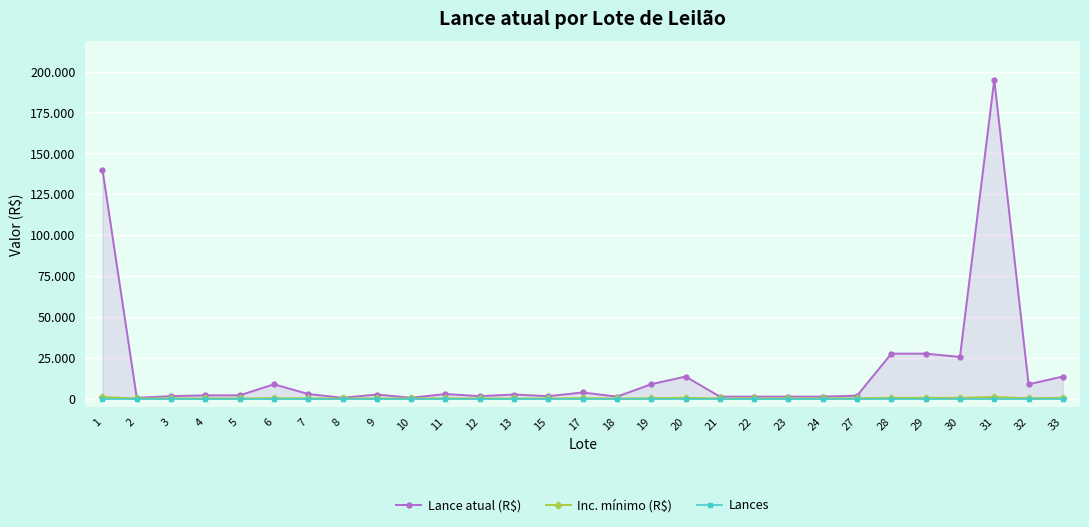

Which series changed the most between 5 and 19?

Lance atual (R$)